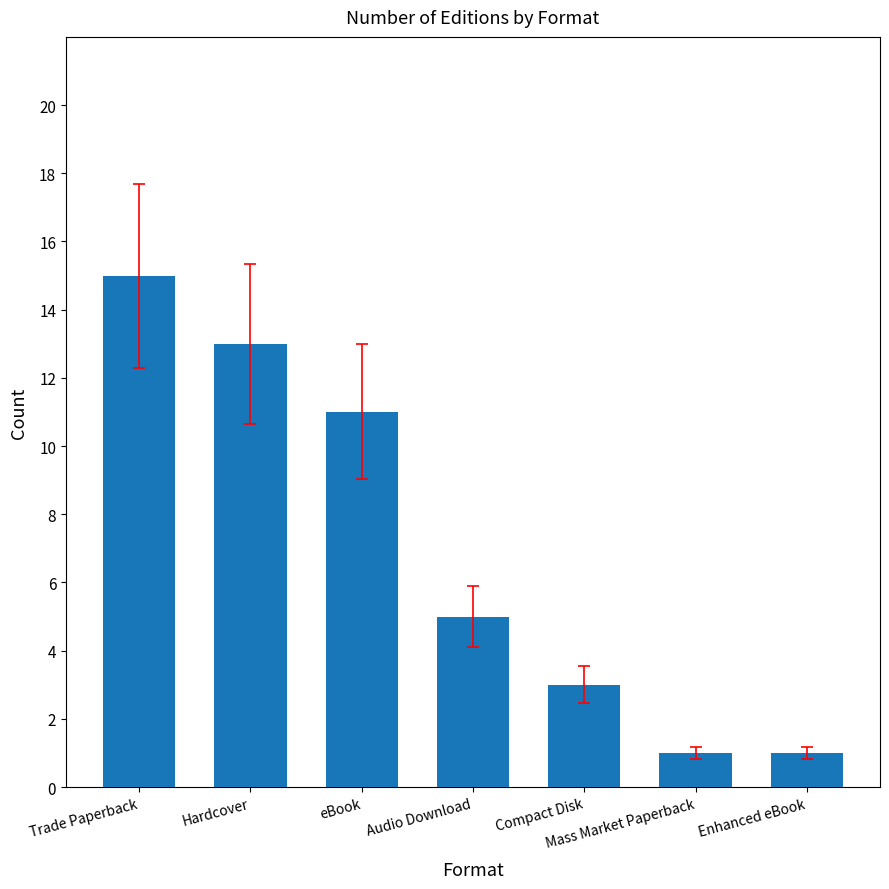

The value at Mass Market Paperback is 1. True or false?

True